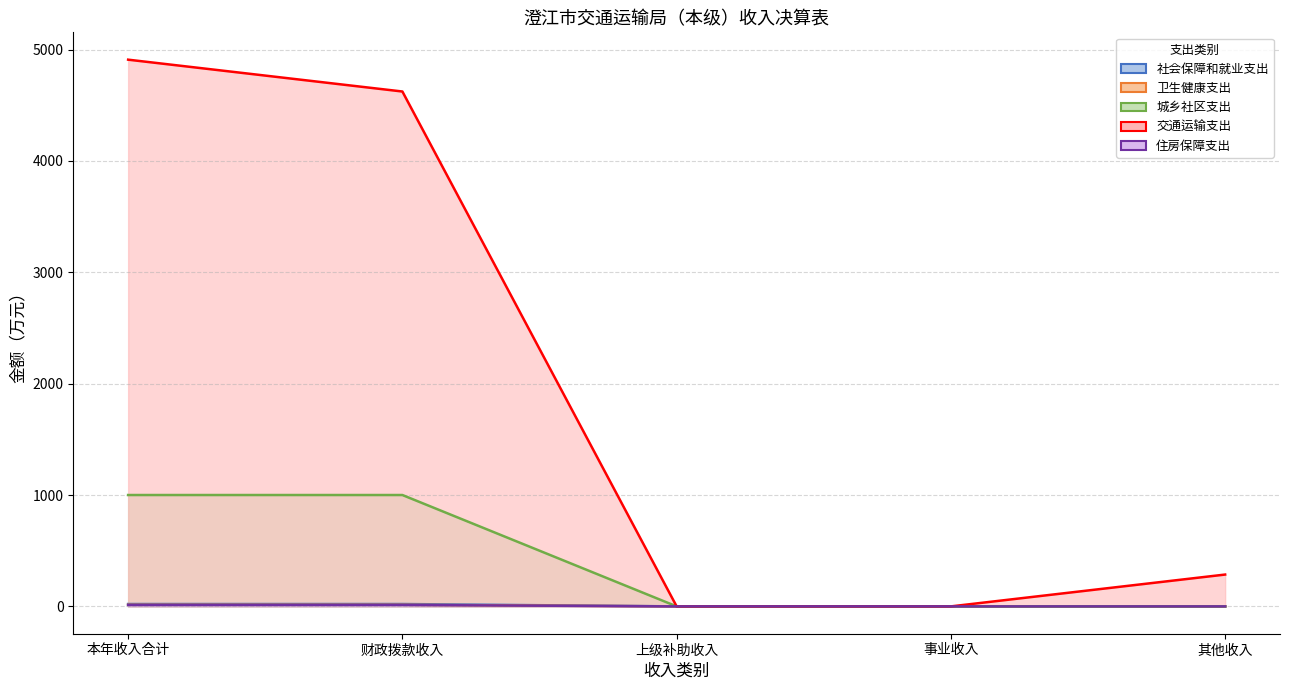

Is the value of 住房保障支出 at 财政拨款收入 greater than the value of 城乡社区支出 at 本年收入合计?

No